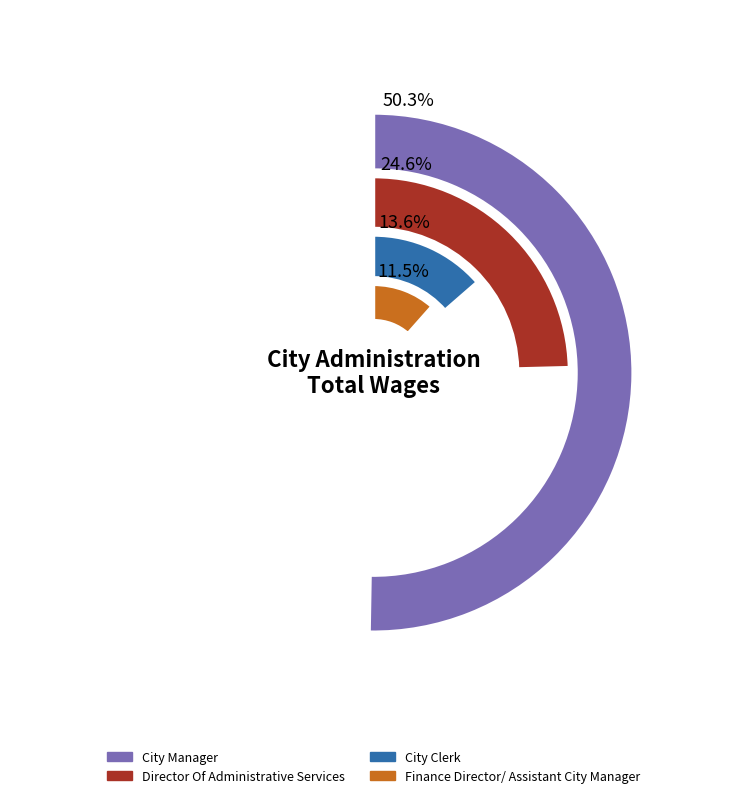

What is the largest slice in the pie chart?

City Manager